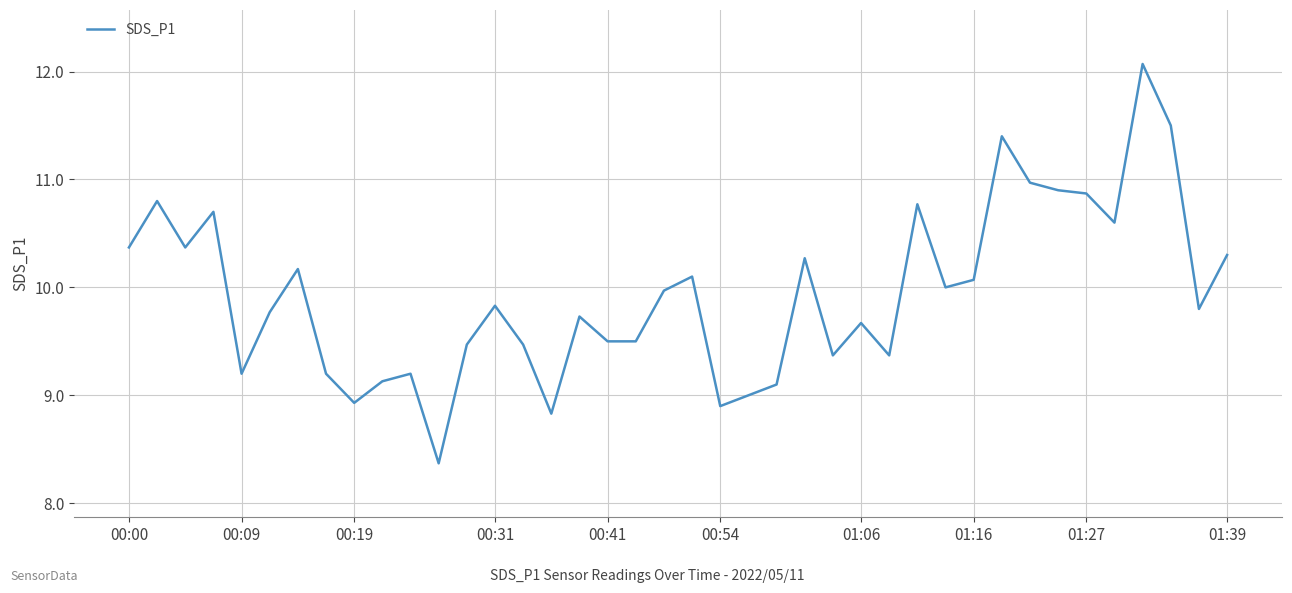

What is the difference between the maximum and minimum values?

3.7